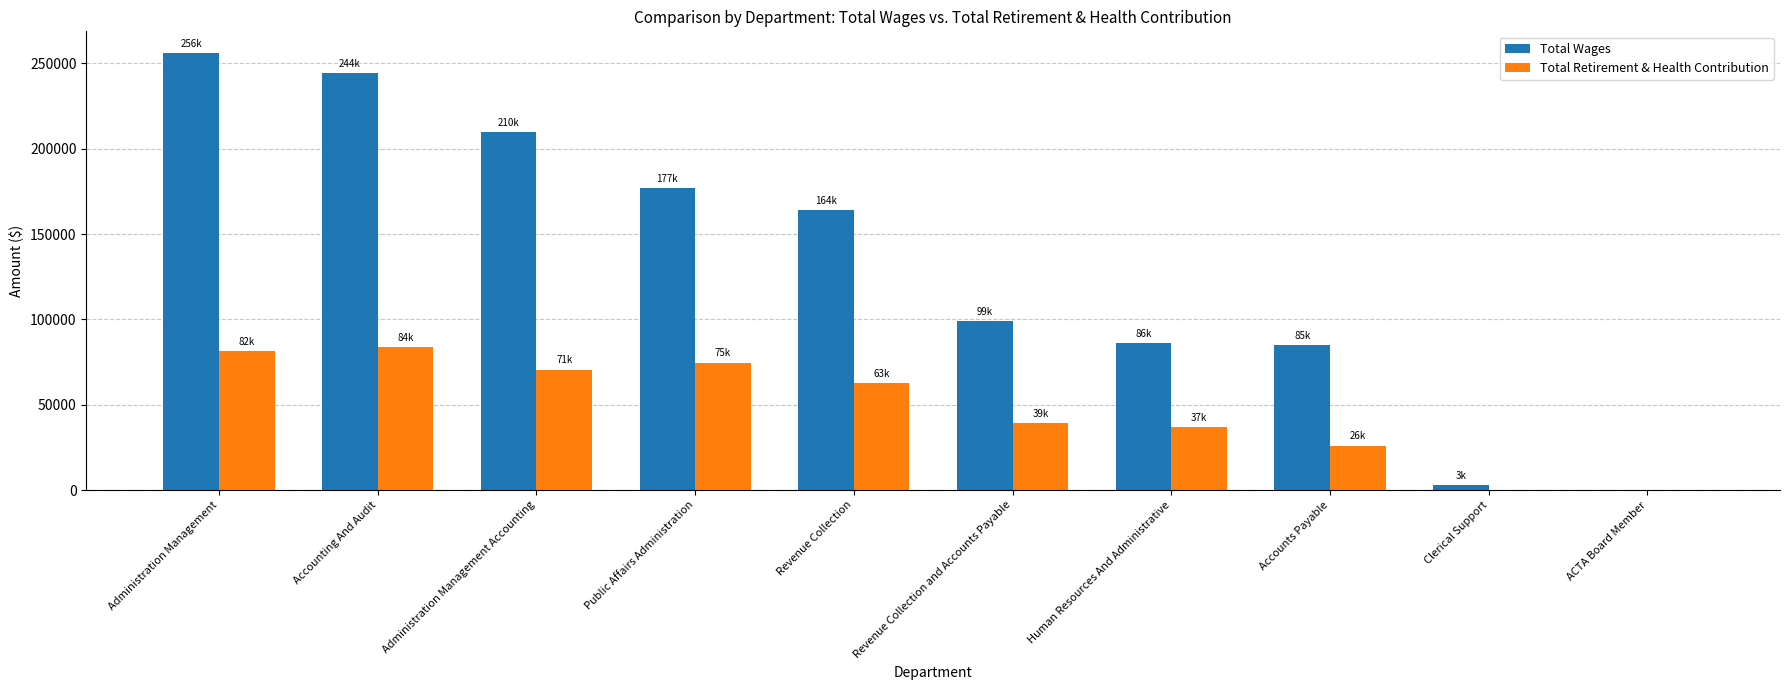

What is the total value across all series at Administration Management?

337499